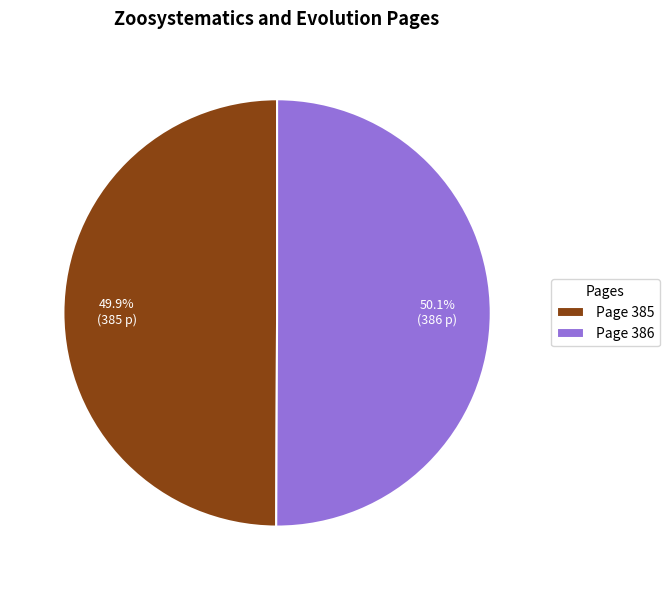

Count the number of slices in the pie.

2